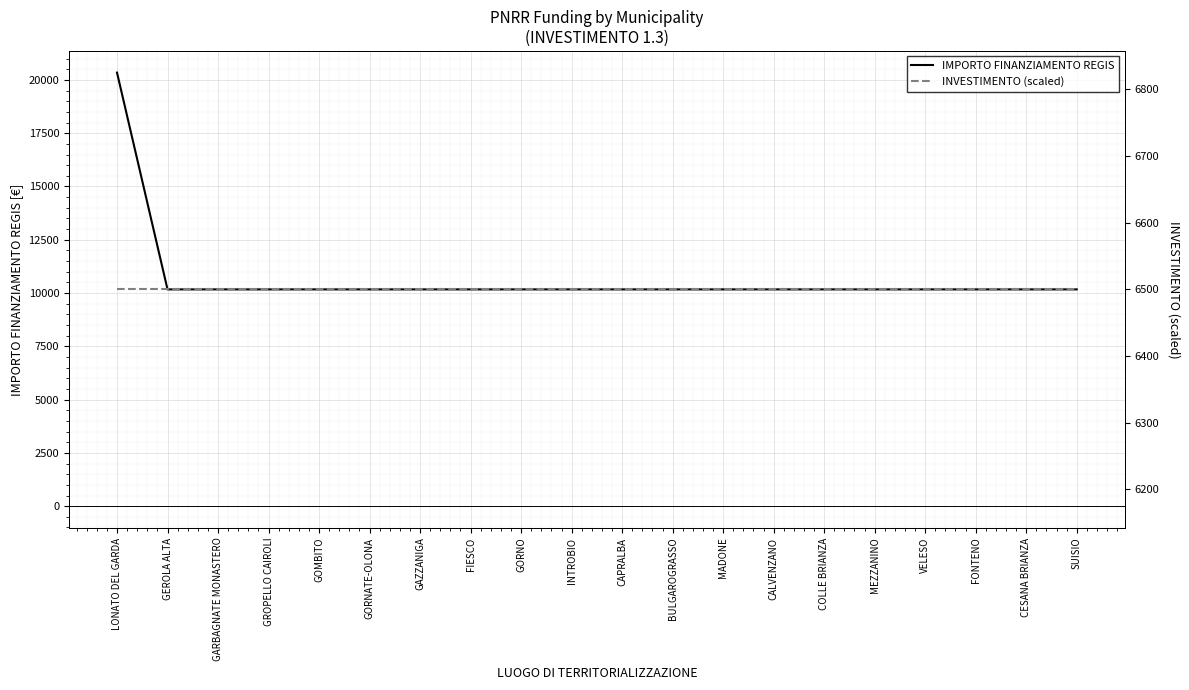

What is the label of the 18th point from the left?

FONTENO